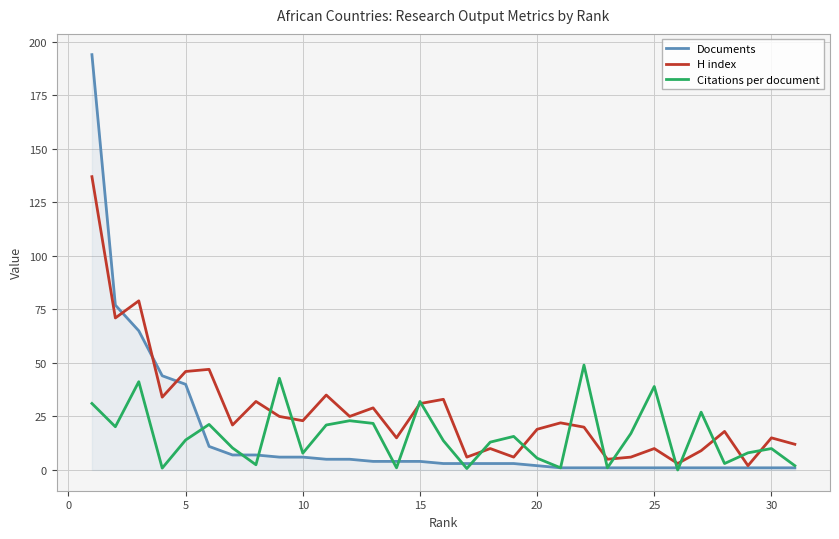

What is the average value of the Documents series?

16.3